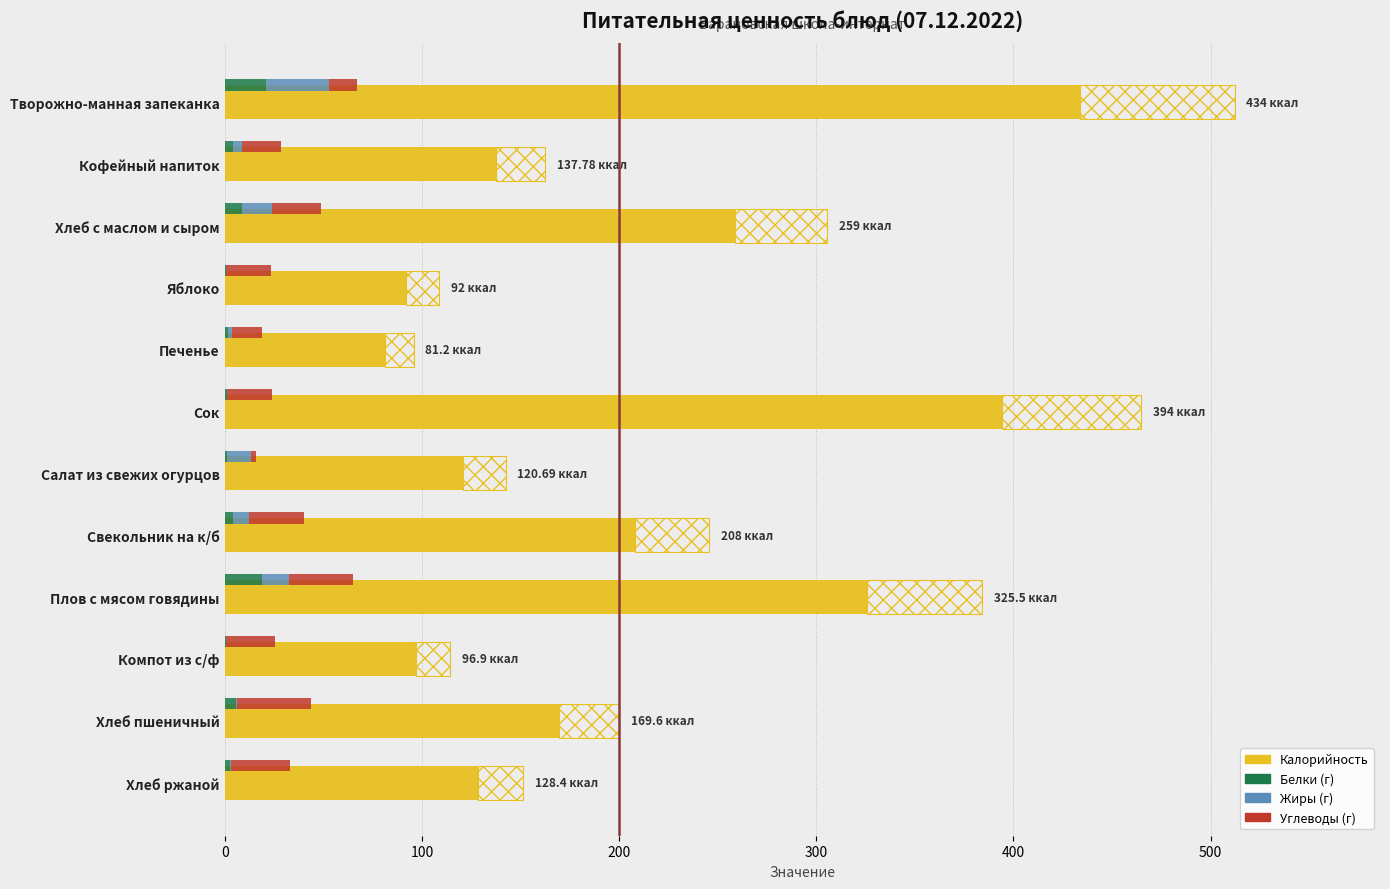

How many bars are there in total?

48